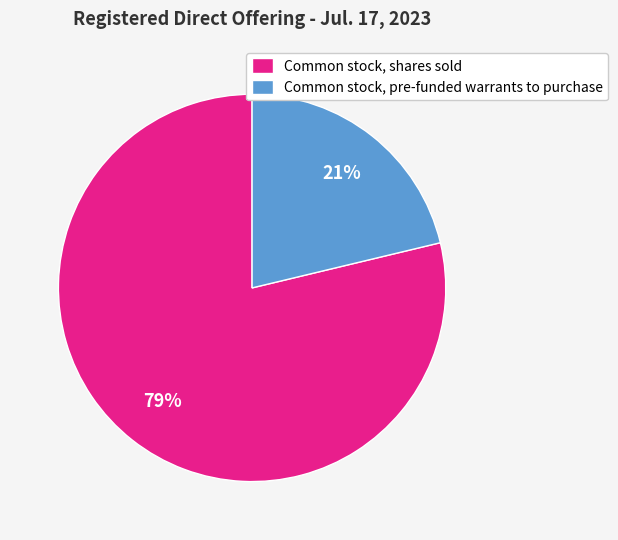

Approximately how many times larger is the value at Common stock, pre-funded warrants to purchase compared to Common stock, shares sold?

0.3